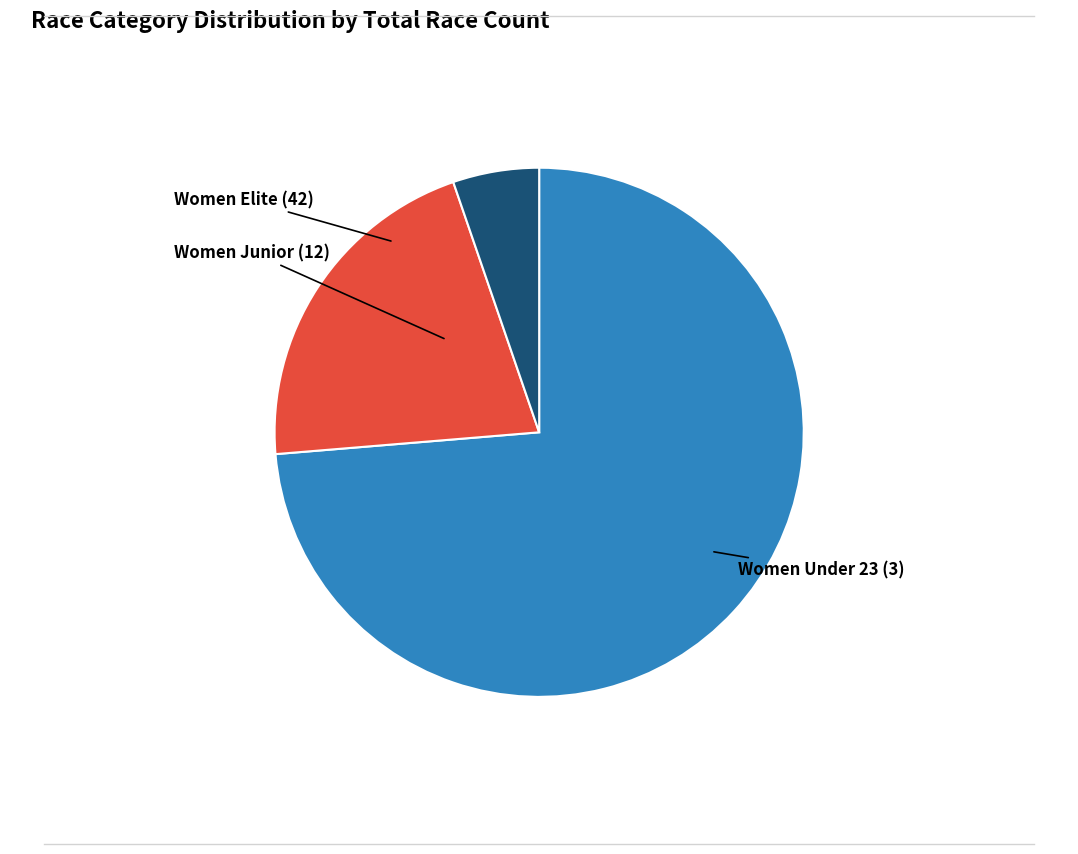

Is there a majority slice in this chart?

Yes